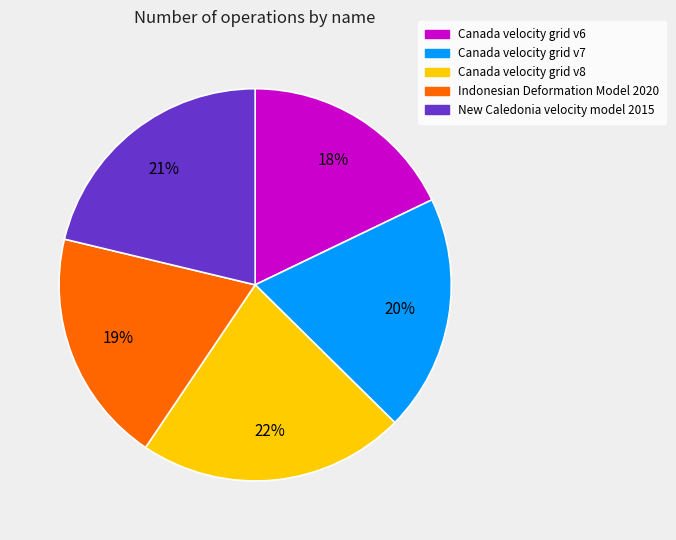

Is there any slice that represents more than half of the pie?

No